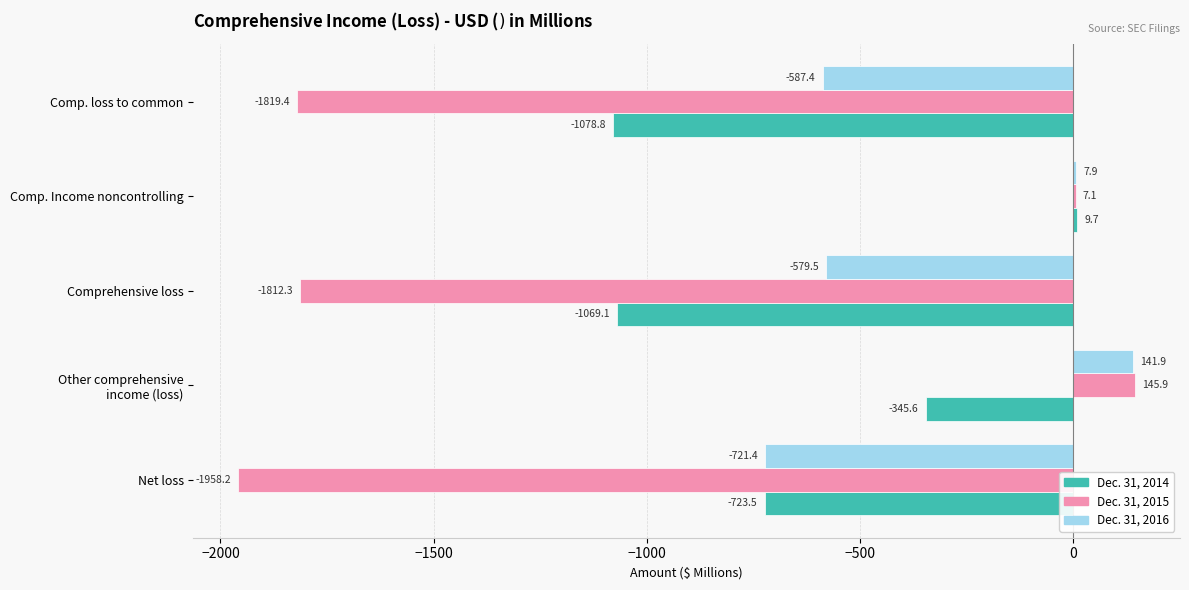

Which series has the widest spread of values?

Dec. 31, 2015